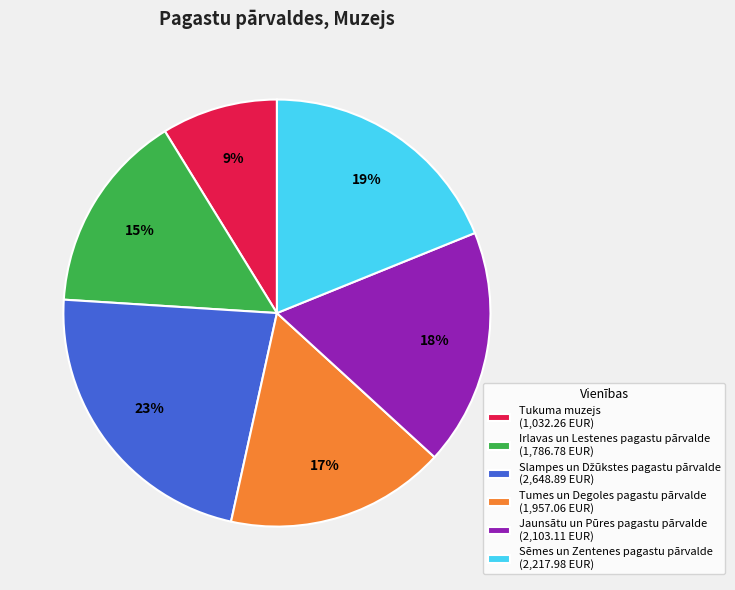

What is the ratio of the value at Tukuma muzejs to the value at Tumes un Degoles pagastu pārvalde?

0.5